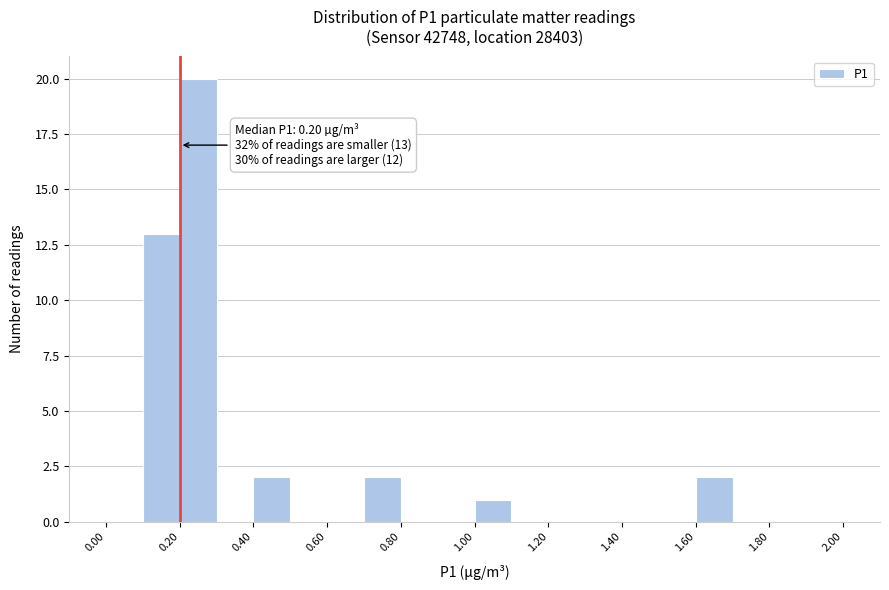

Which range on the x-axis has the tallest bar?

0.2 to 0.3